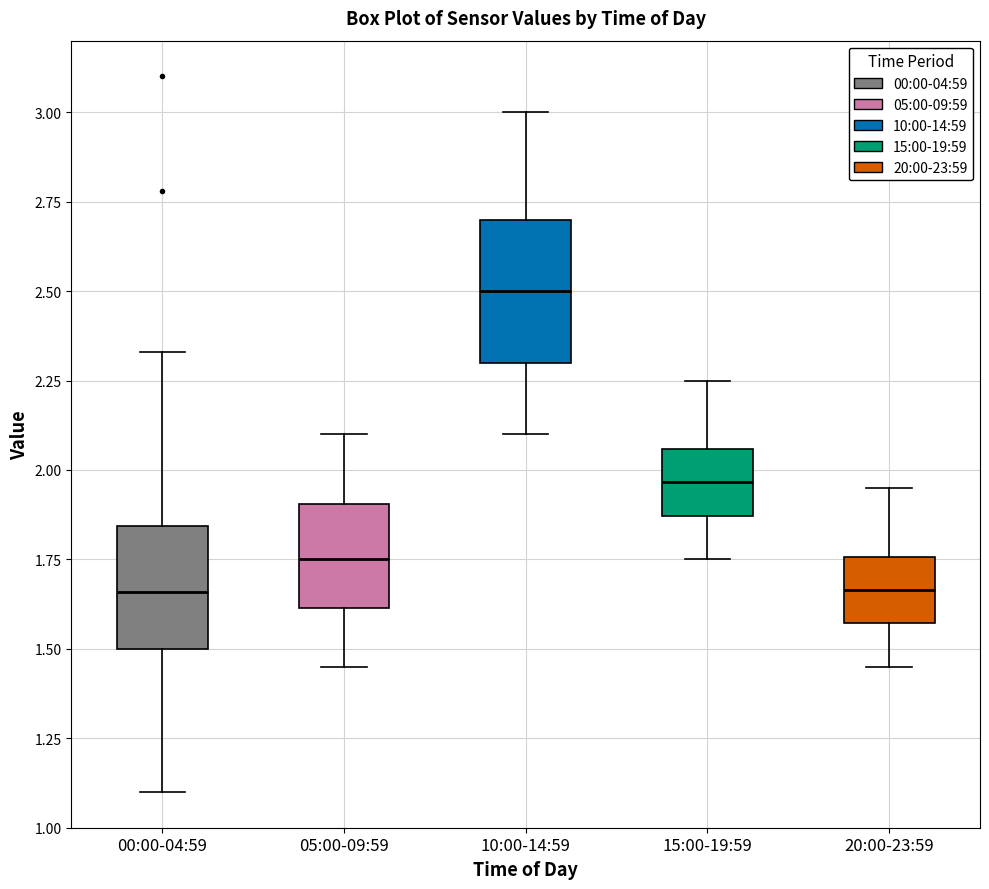

Reading left to right, transcribe this box plot: for each box, give where its median line is, the range the box spans, and where its two whiskers end, as read against the y-axis. The values are not printed on the chart, so give them approximately, as read against the axis.

00:00-04:59: median 1.65, box 1.50 to 1.85, whiskers 1.10 to 2.35
05:00-09:59: median 1.75, box 1.60 to 1.90, whiskers 1.45 to 2.10
10:00-14:59: median 2.50, box 2.30 to 2.70, whiskers 2.10 to 3.00
15:00-19:59: median 1.95, box 1.85 to 2.05, whiskers 1.75 to 2.25
20:00-23:59: median 1.65, box 1.55 to 1.75, whiskers 1.45 to 1.95